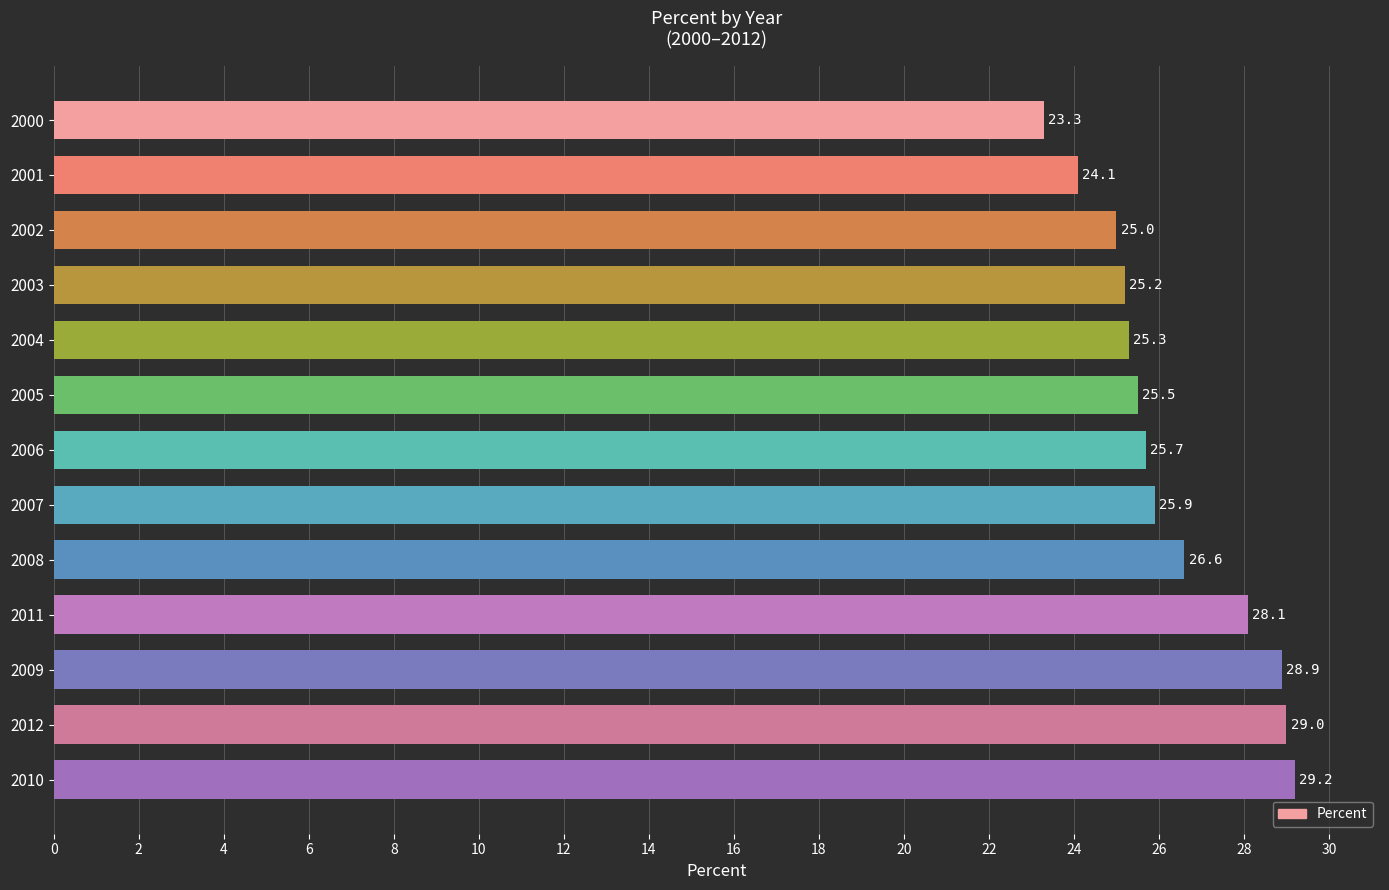

Where is the data nearest to the value 26?

2007